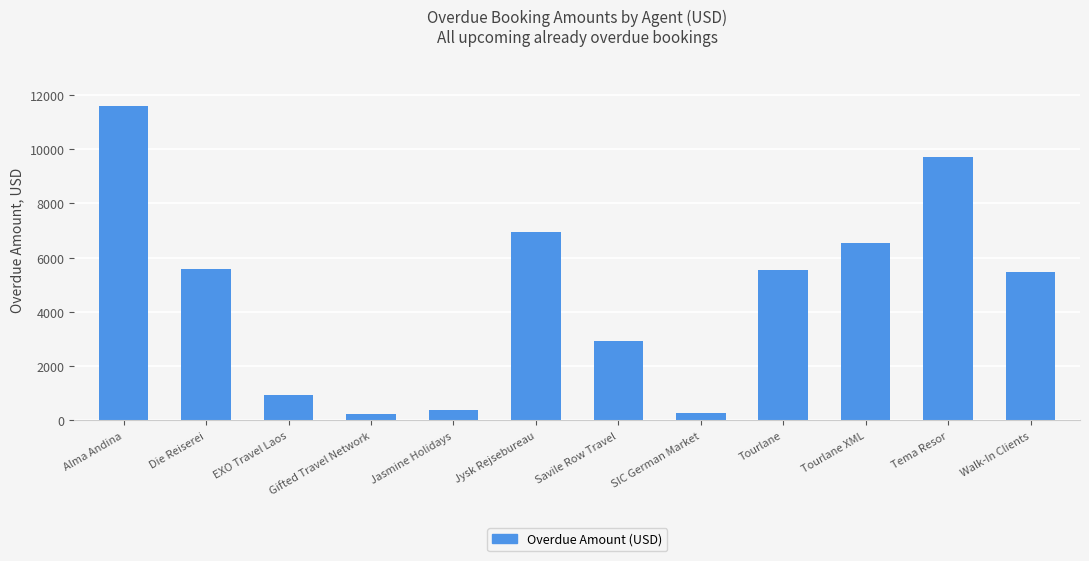

What is the value of the 2nd bar from the left?

5590.0